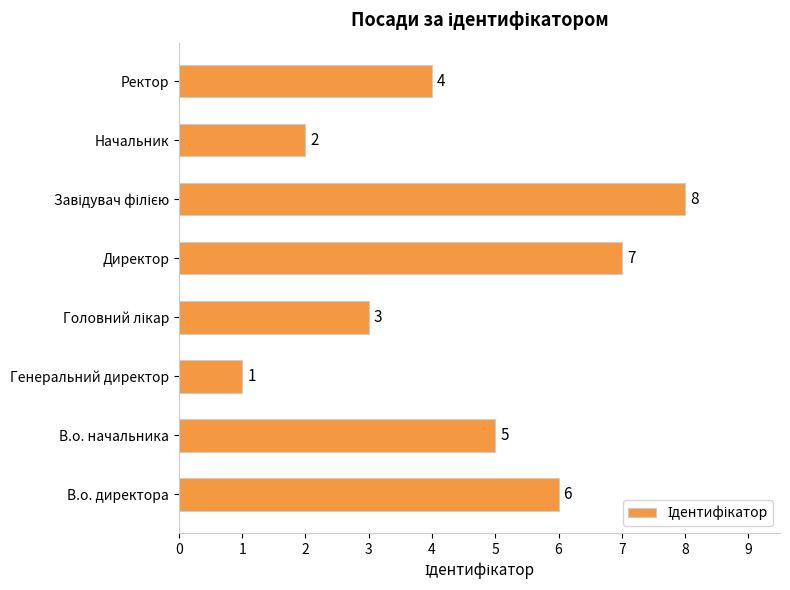

How many bars are there in total?

8